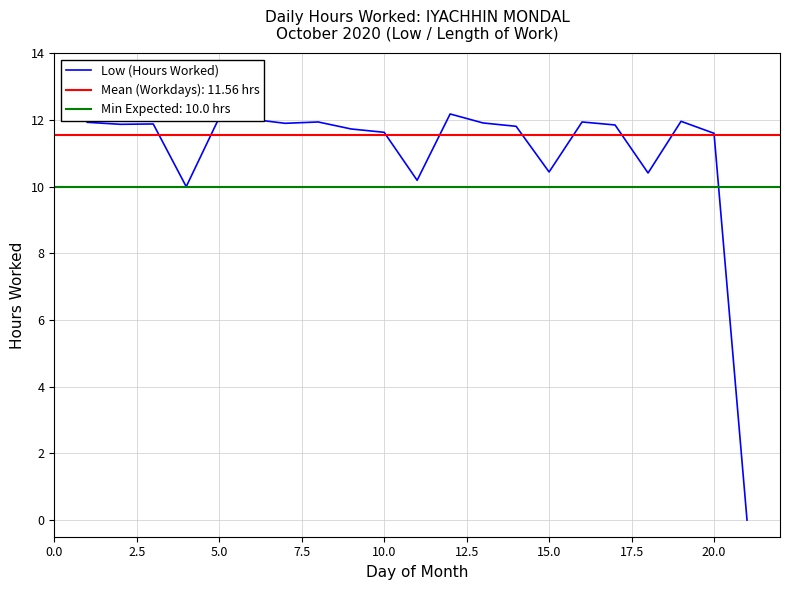

What is the maximum value shown in the chart?

12.2